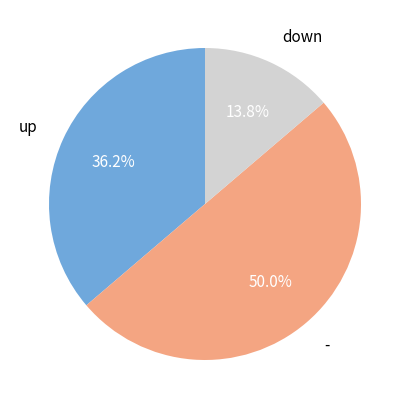

What percentage is NOT represented by -?

50.0%